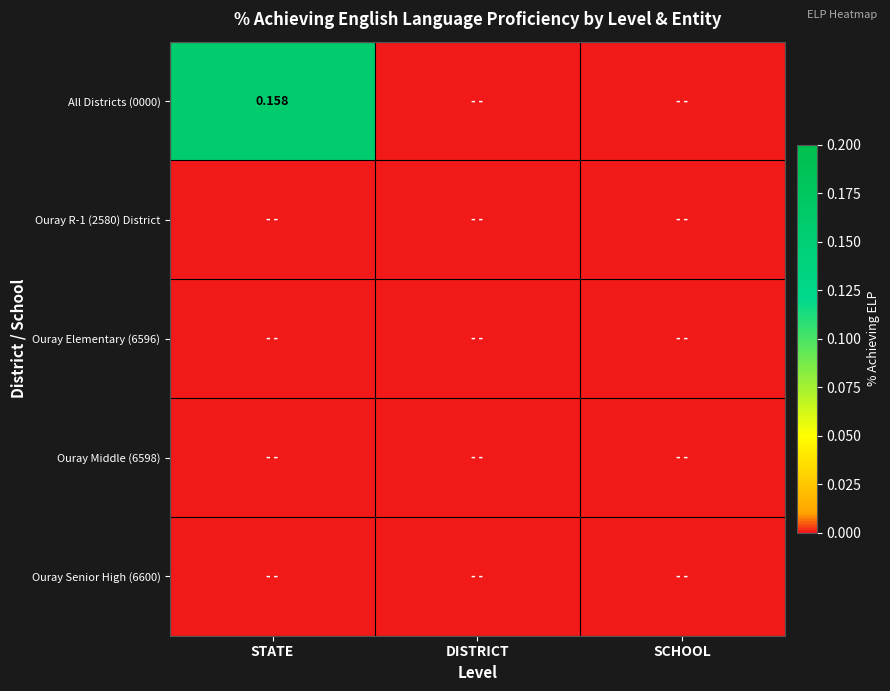

Which has a higher value, DISTRICT or STATE?

STATE